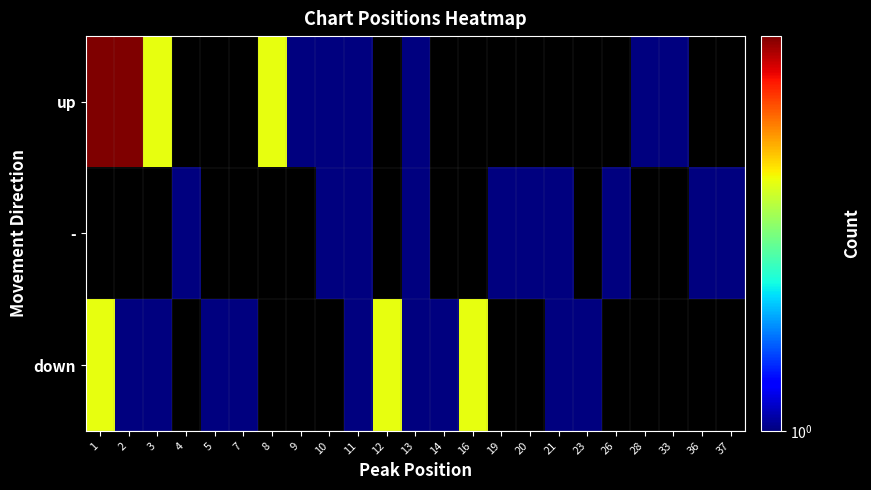

Which label corresponds to the smallest value in the chart?

9